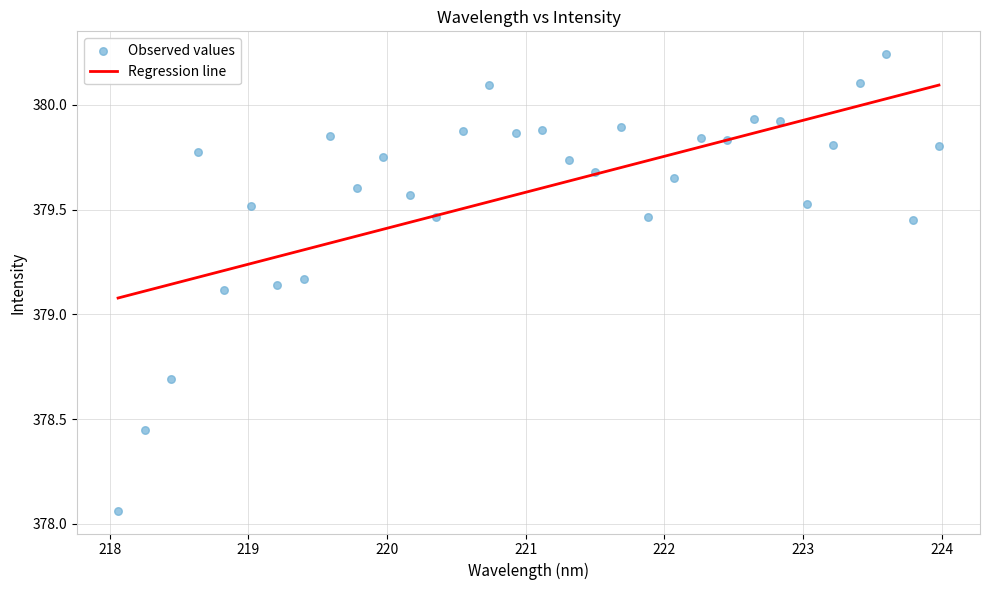

What is the range of X values (max minus min)?

5.9